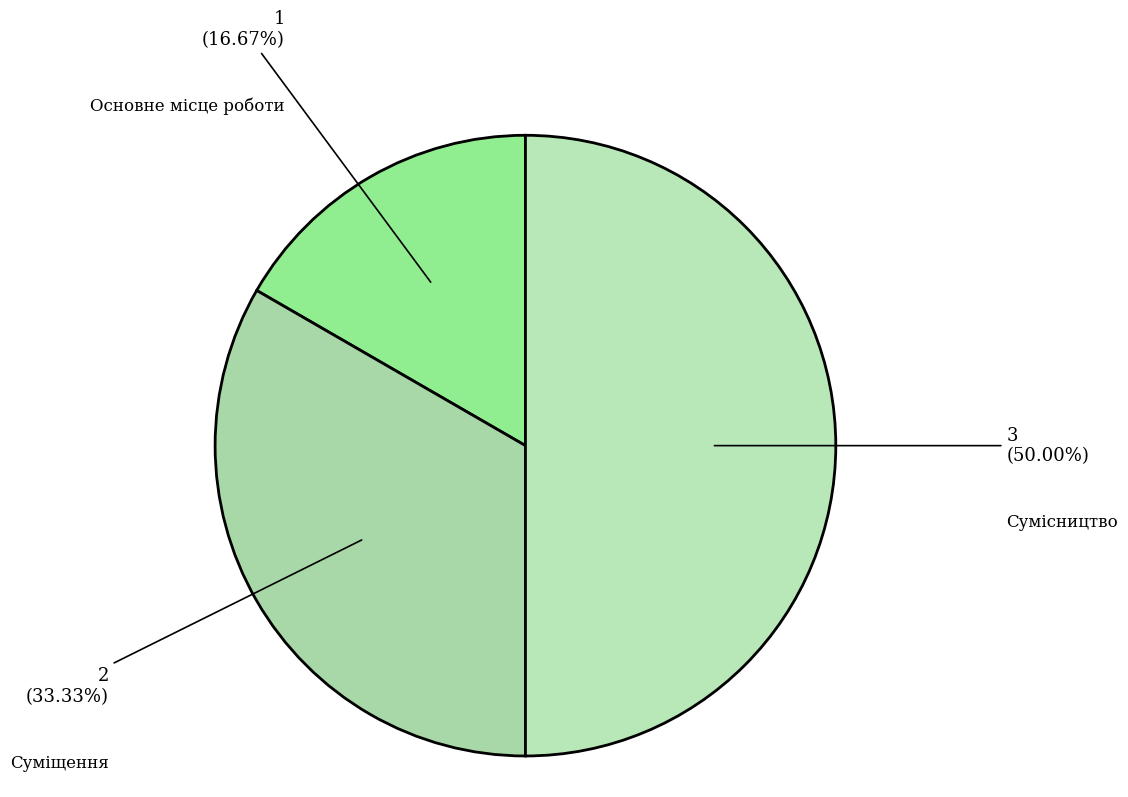

Which has a higher value, Основне місце роботи or Суміщення?

Суміщення